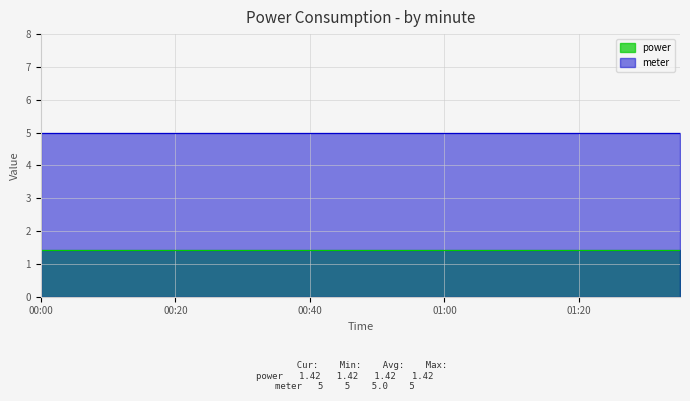

What is the total value across all series at 00:10?

6.4